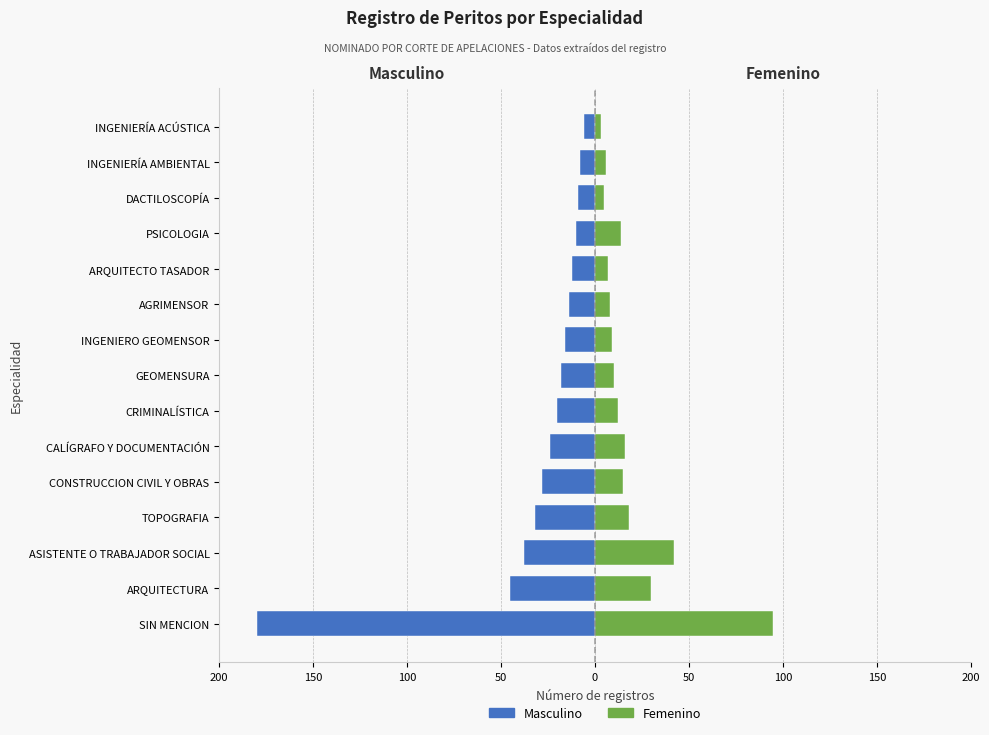

Is it true that Femenino equals 4 at AGRIMENSOR?

False